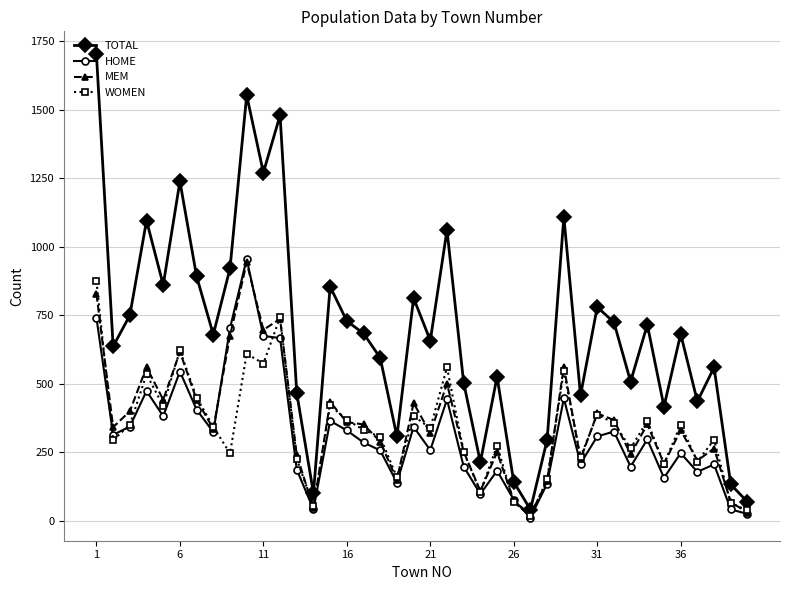

In TOTAL, how many points are higher than both neighbors (excluding endpoints)?

13